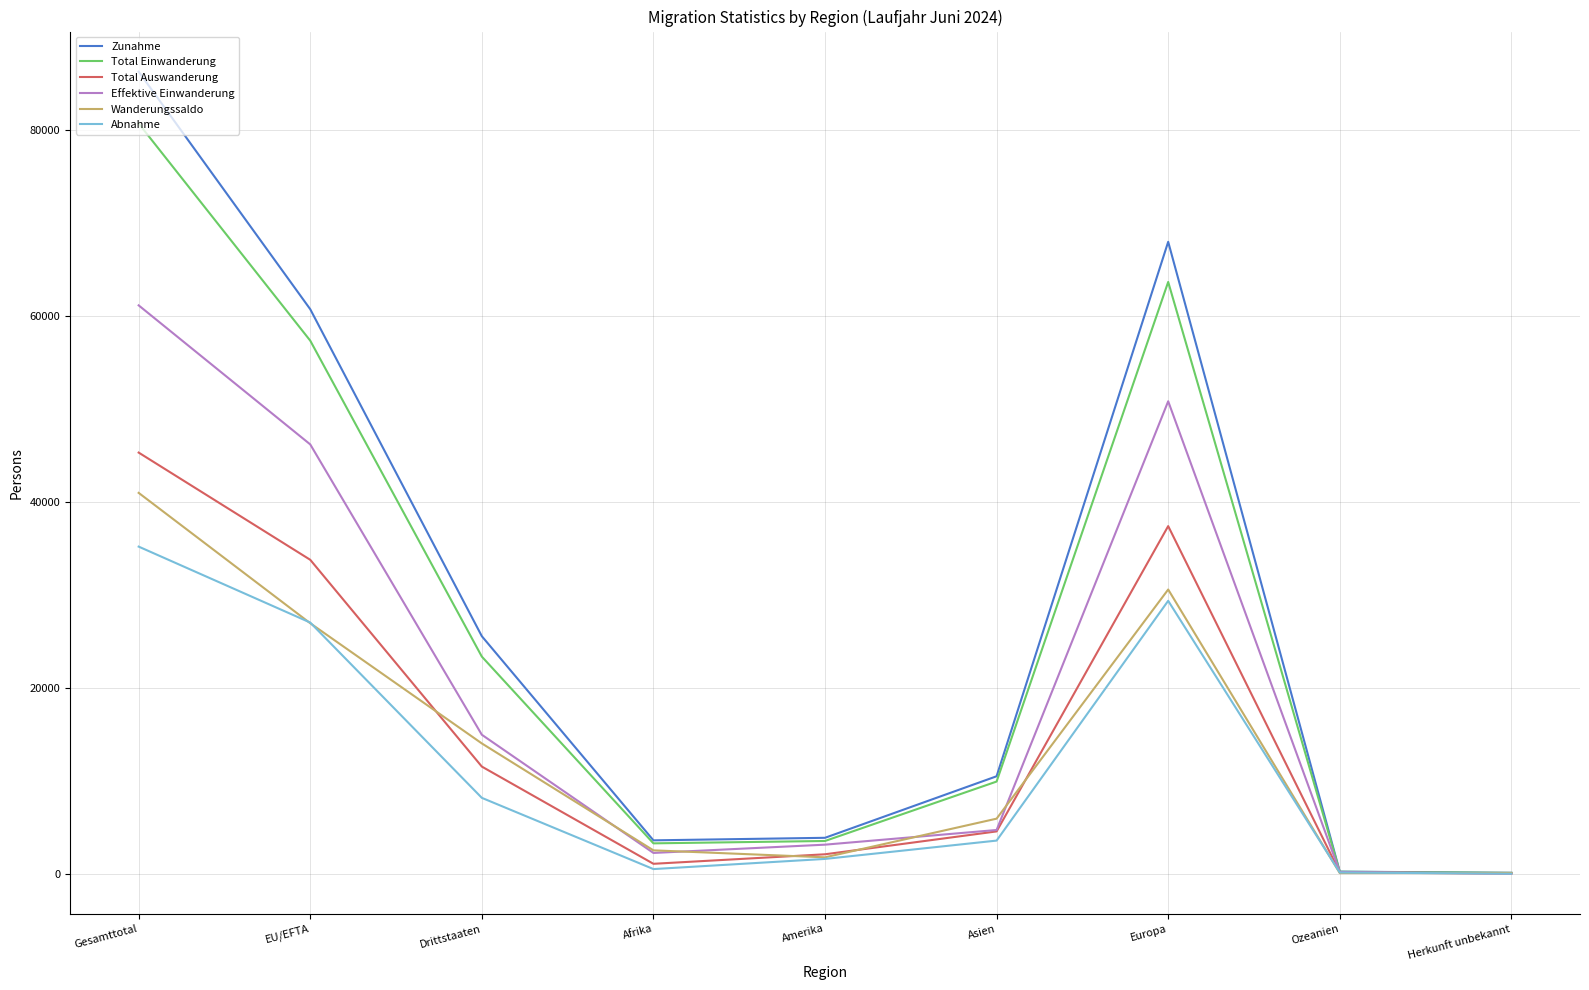

What is the minimum value for Zunahme?

109